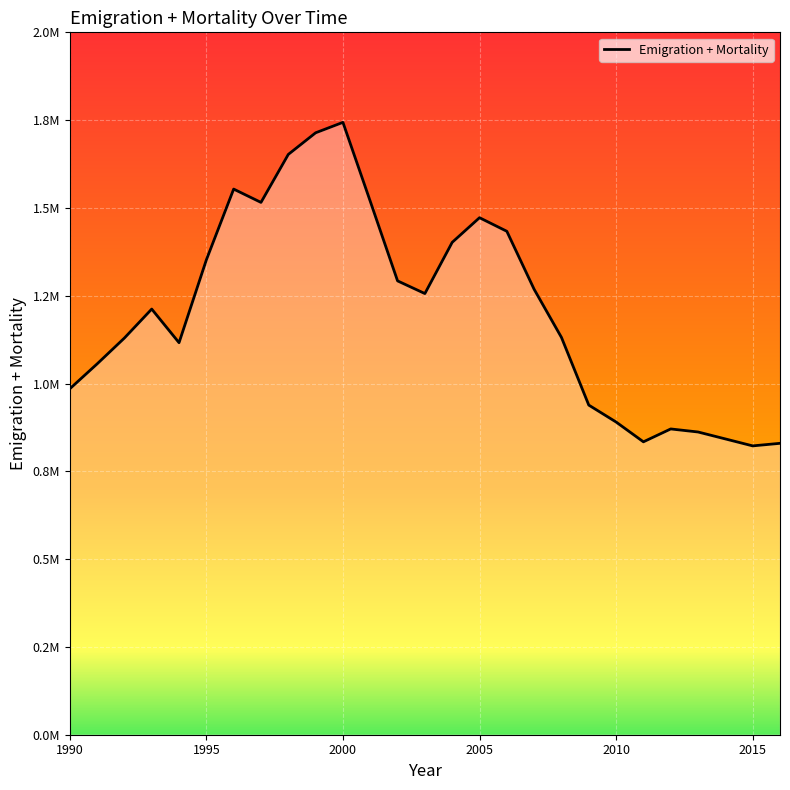

How many points are higher than both their immediate neighbors (excluding endpoints)?

5